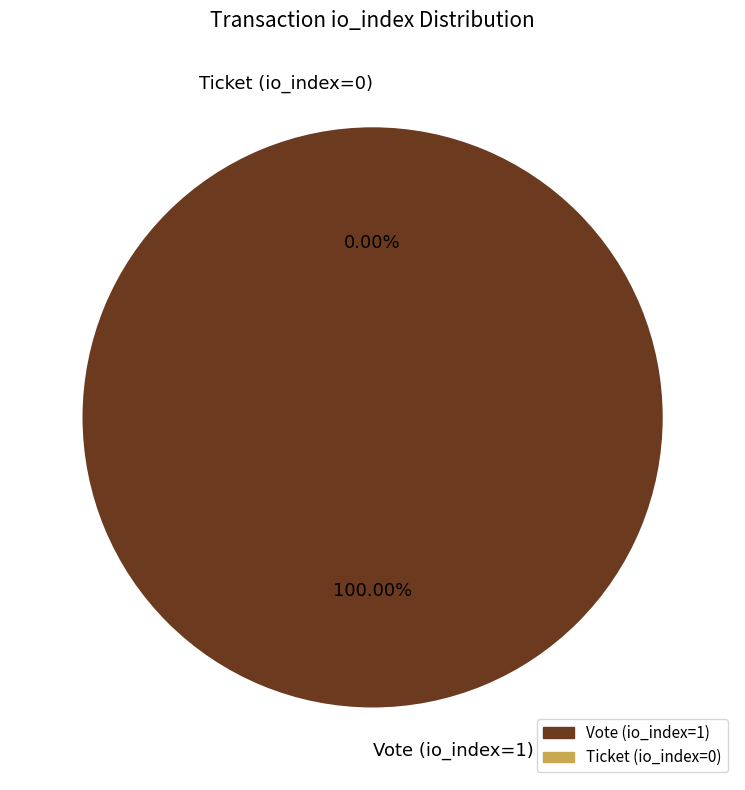

Which slice represents more than half of the pie?

Vote (io_index=1)